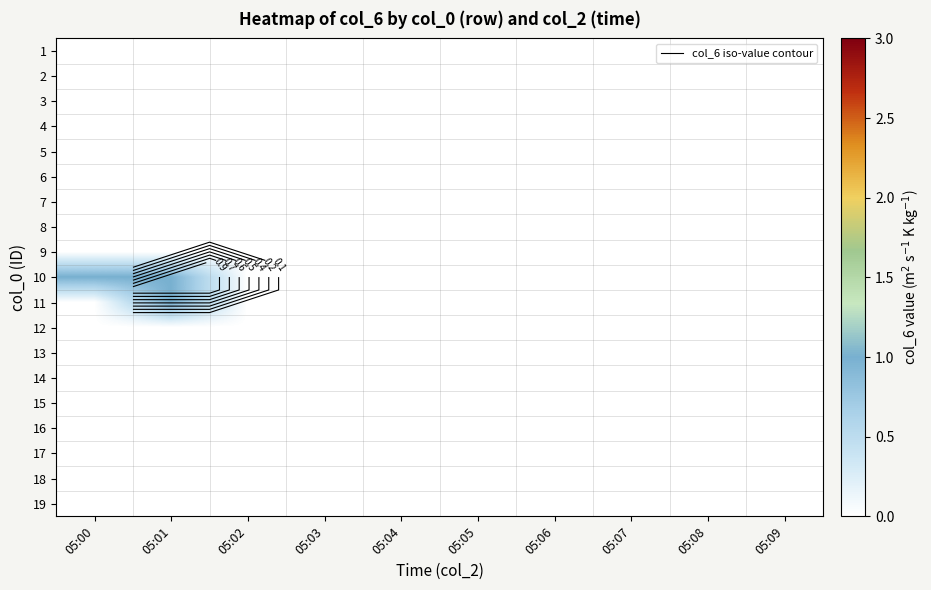

True or false: 17 has a value of 0 at 05:05.

True